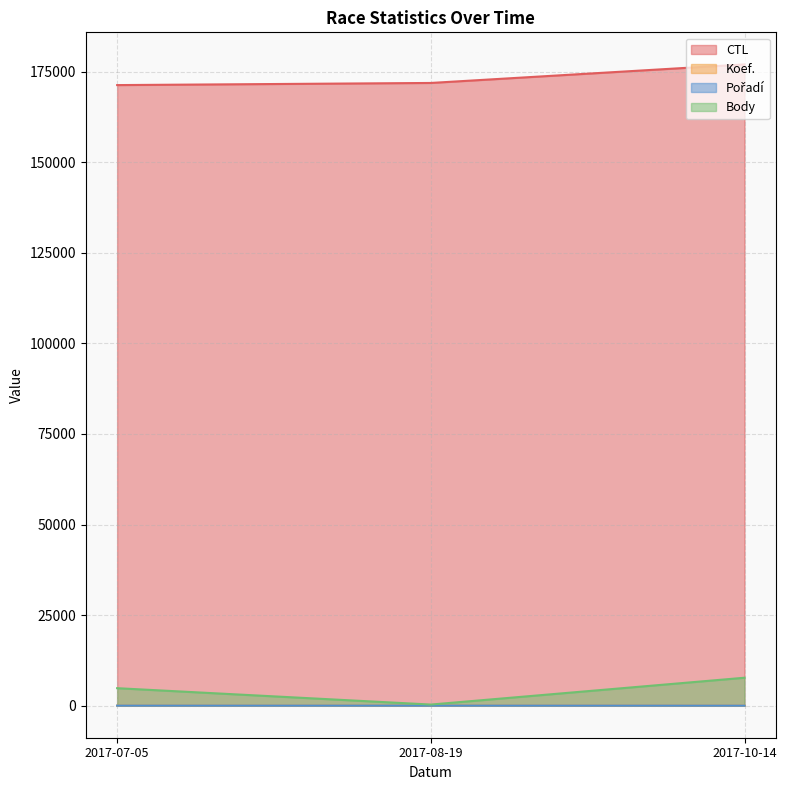

How many distinct data groups are displayed?

4